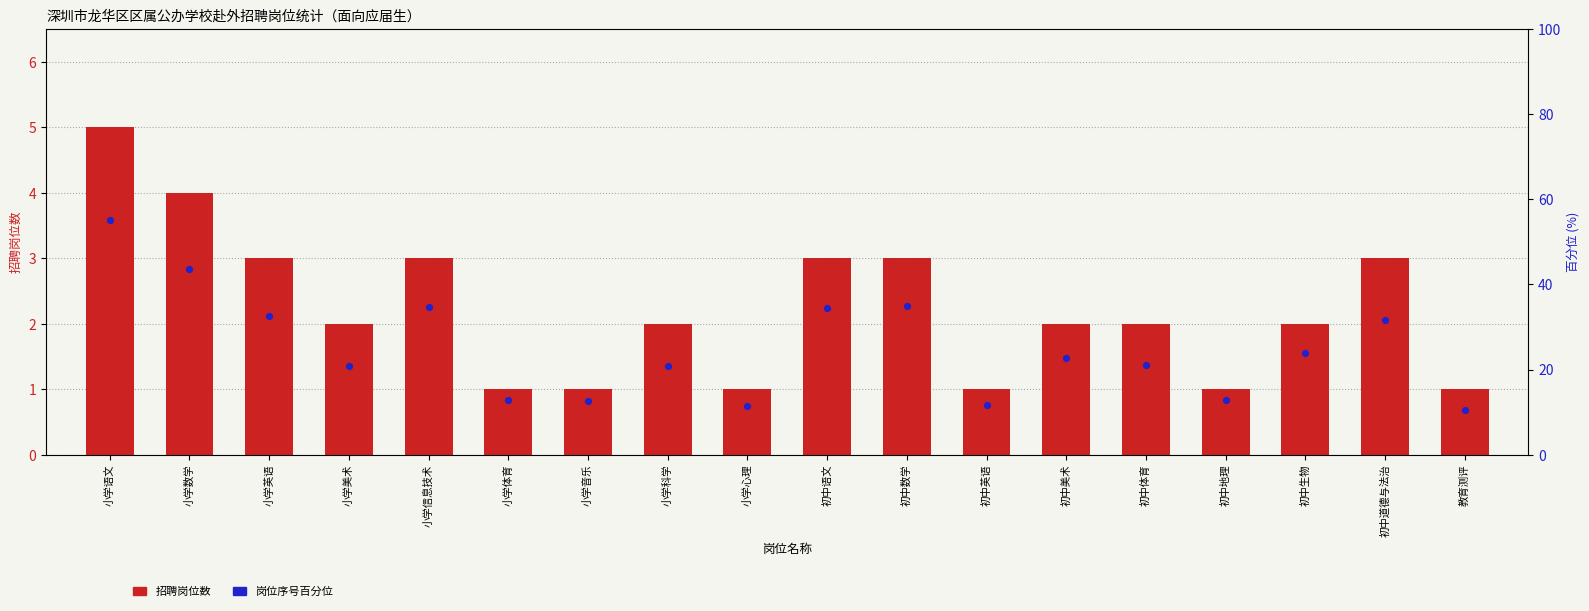

What are all the series names shown in the legend?

招聘岗位数, 岗位序号百分位